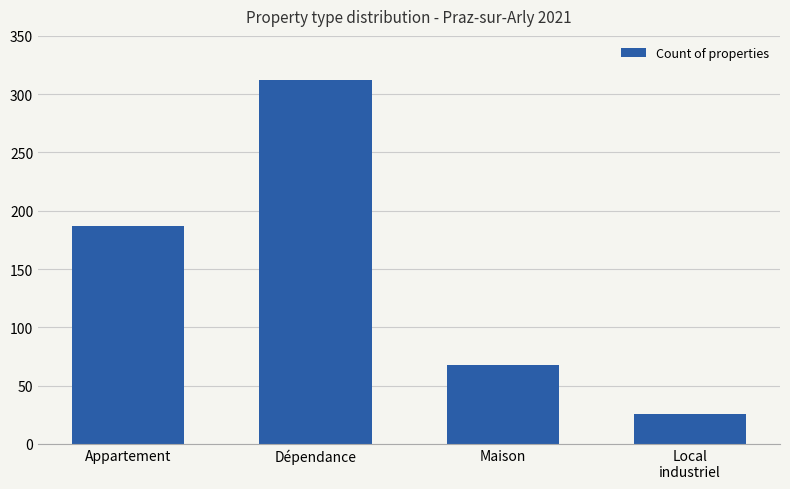

What is the label of the 3rd bar from the left?

Maison